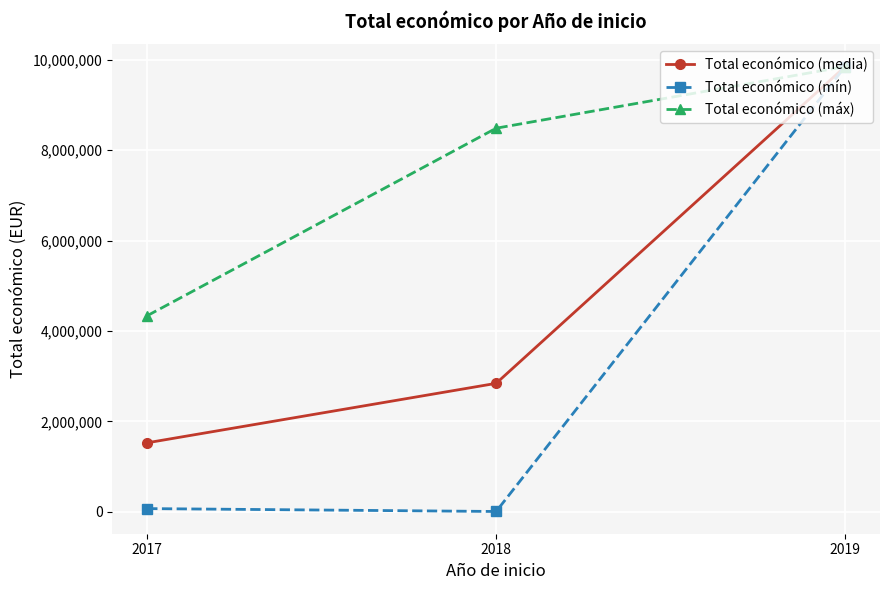

Which series changed the most between 2018 and 2019?

Total económico (mín)